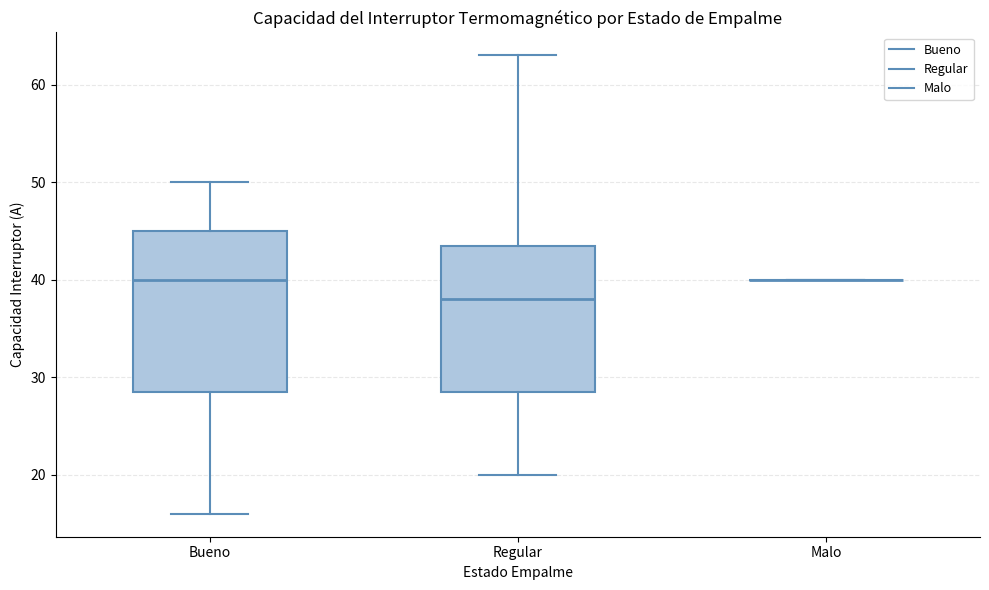

Reading left to right, transcribe this box plot: for each box, give where its median line is, the range the box spans, and where its two whiskers end, as read against the y-axis. The values are not printed on the chart, so give them approximately, as read against the axis.

Bueno: median 40, box 29 to 45, whiskers 16 to 50
Regular: median 38, box 29 to 44, whiskers 20 to 63
Malo: box collapsed to a line at 40, whiskers 40 to 40